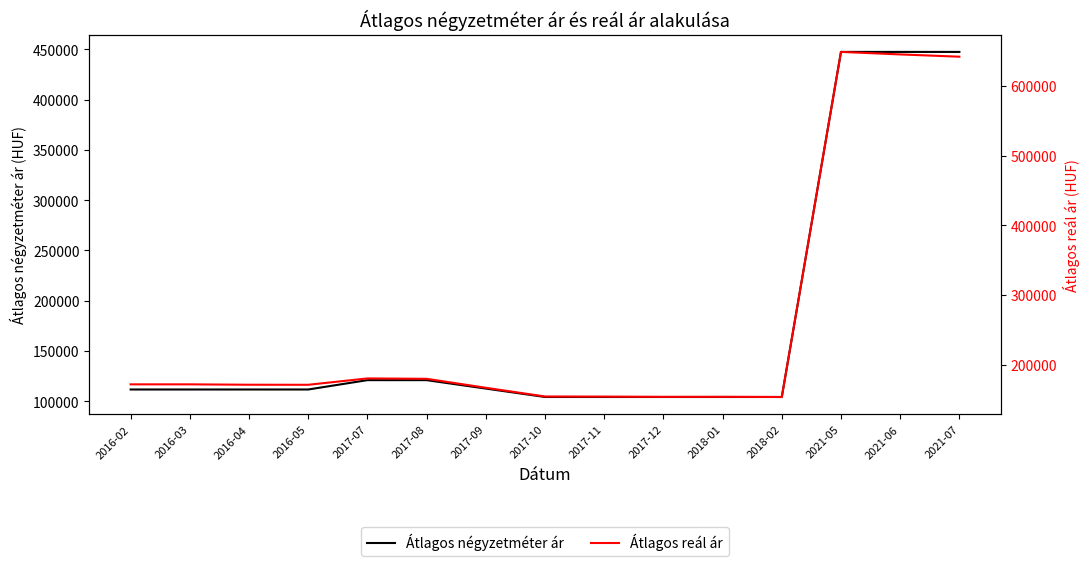

What is the difference between the Átlagos reál ár values at 2017-12 and 2017-10?

511